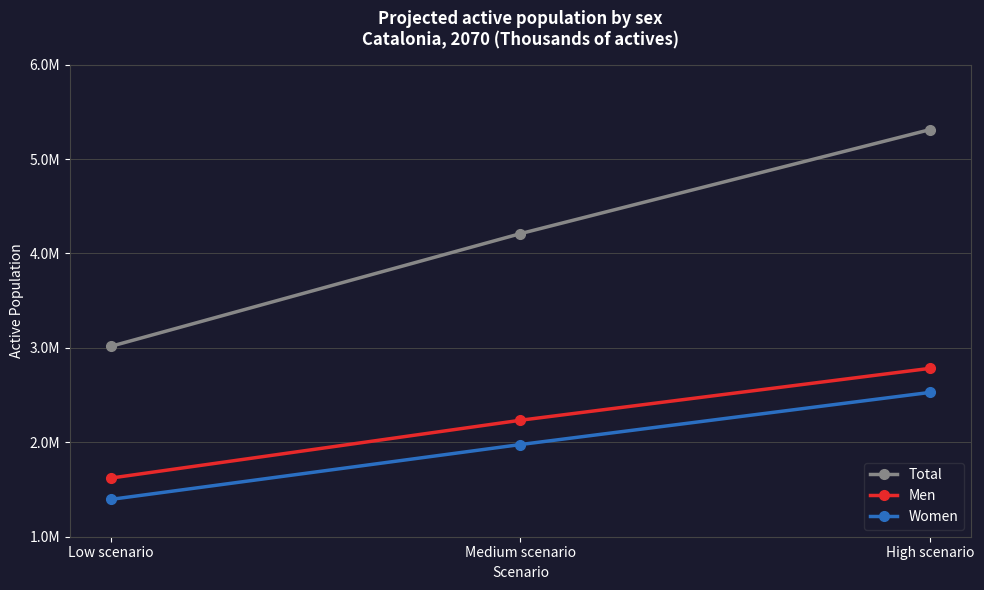

What is the label of the 3rd point from the right?

Low scenario